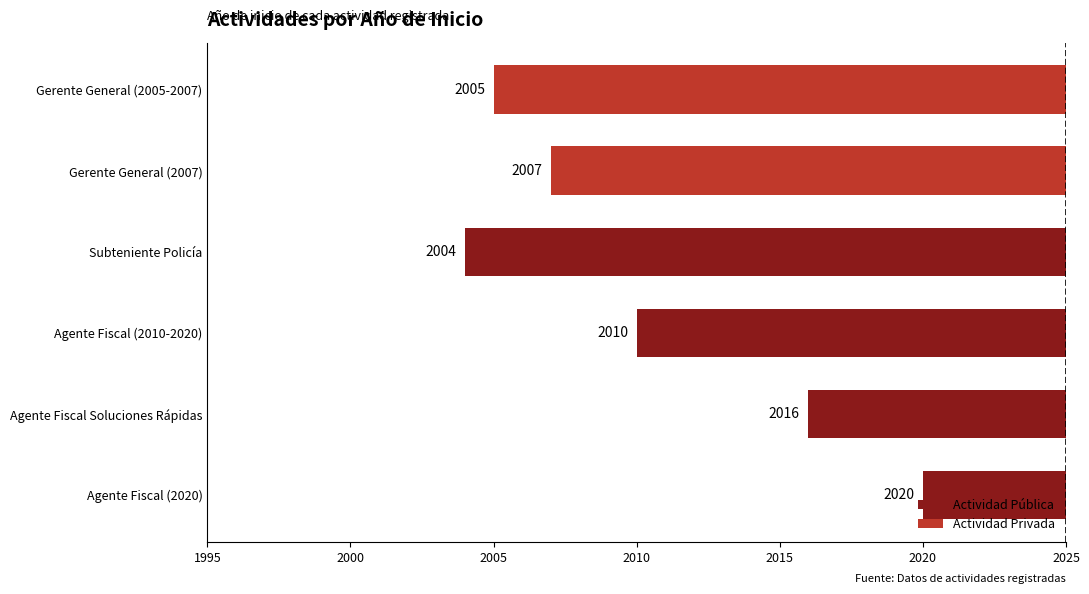

Are the bars horizontal?

Yes